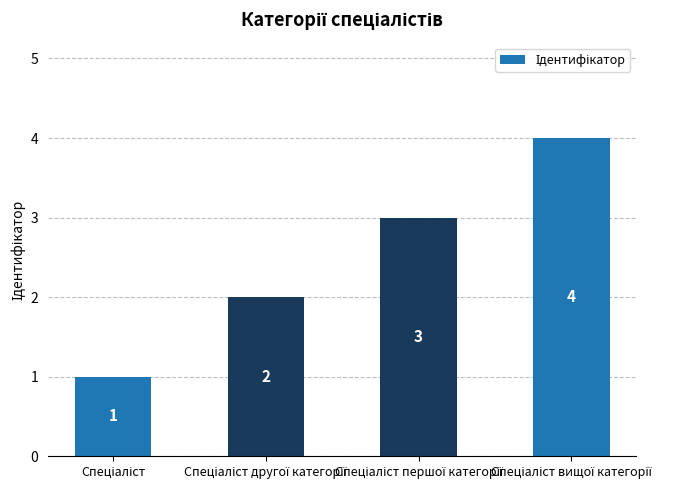

What is the value of the 4th bar from the left?

4